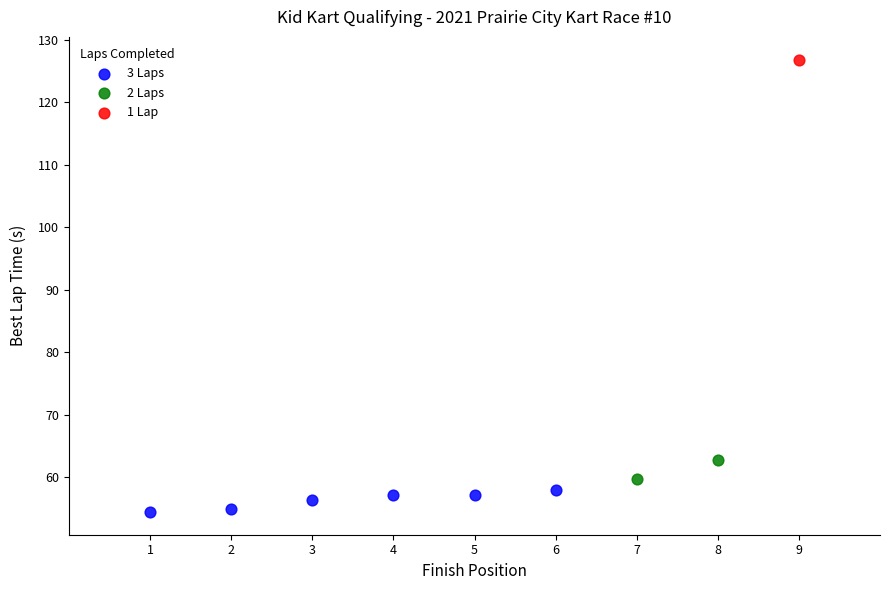

What are all the series names shown in the legend?

3 Laps, 2 Laps, 1 Lap